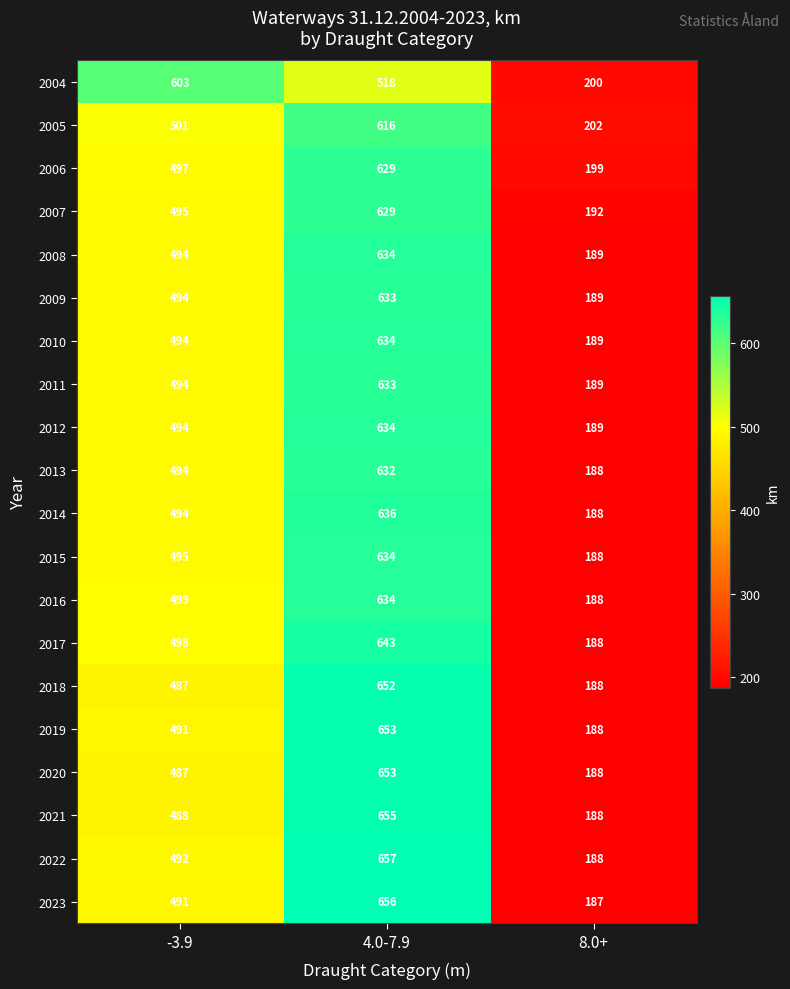

What is the difference between the 2013 values at 8.0+ and 4.0-7.9?

444